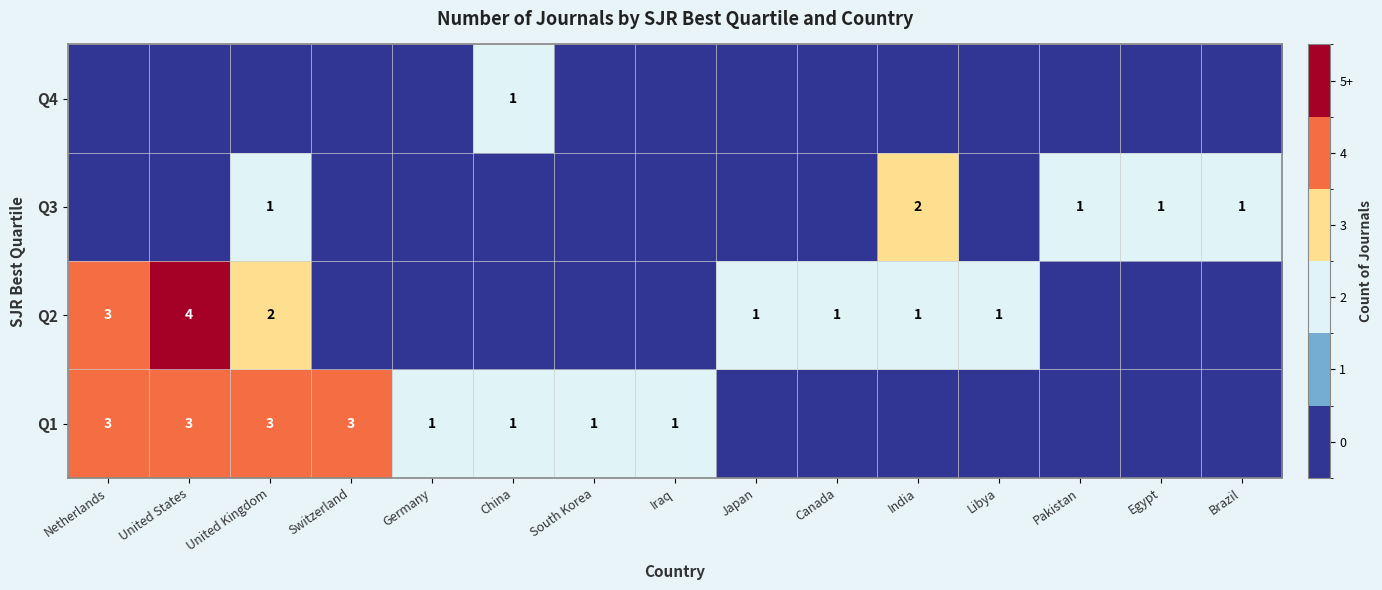

The Q2 series shows 3 at Netherlands. True or false?

True